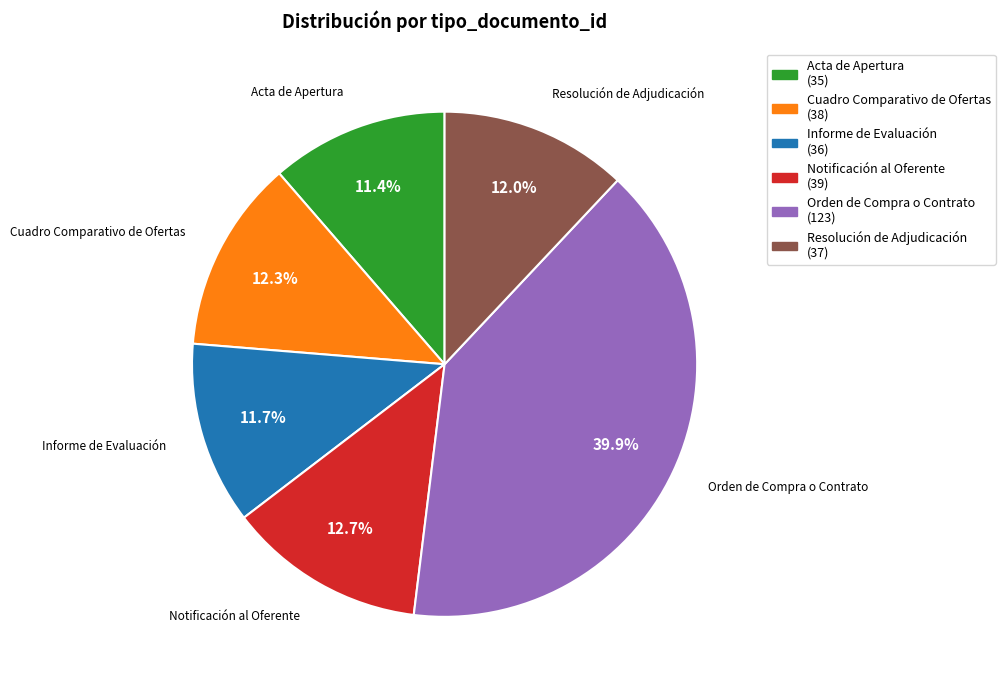

Which has a higher value, Acta de Apertura (35) or Resolución de Adjudicación (37)?

Resolución de Adjudicación (37)